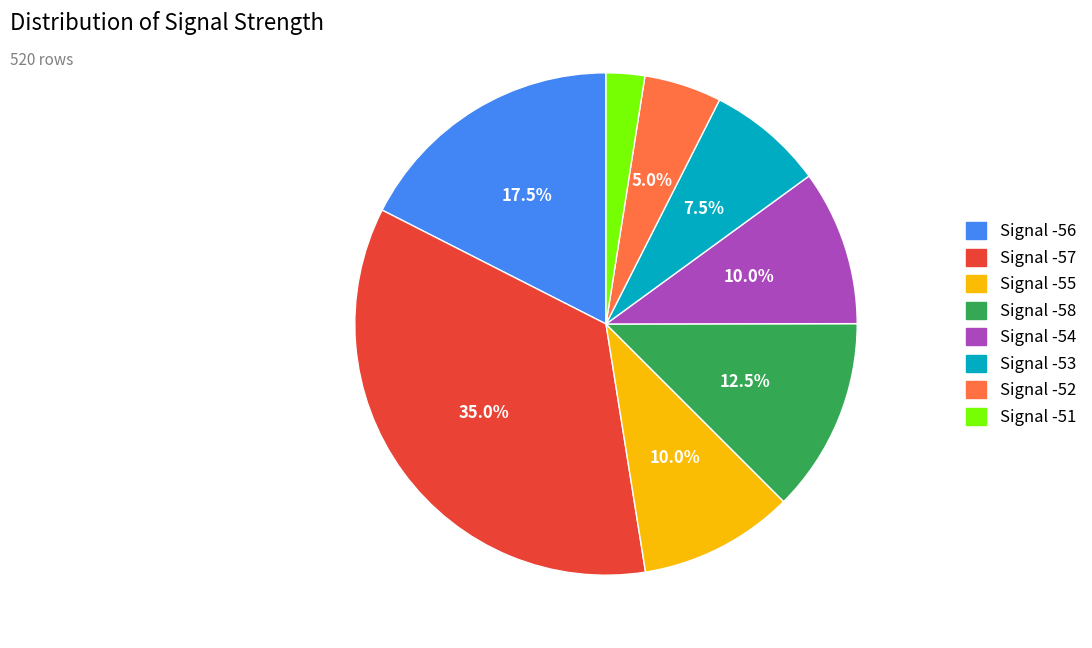

Is there any slice that represents more than half of the pie?

No